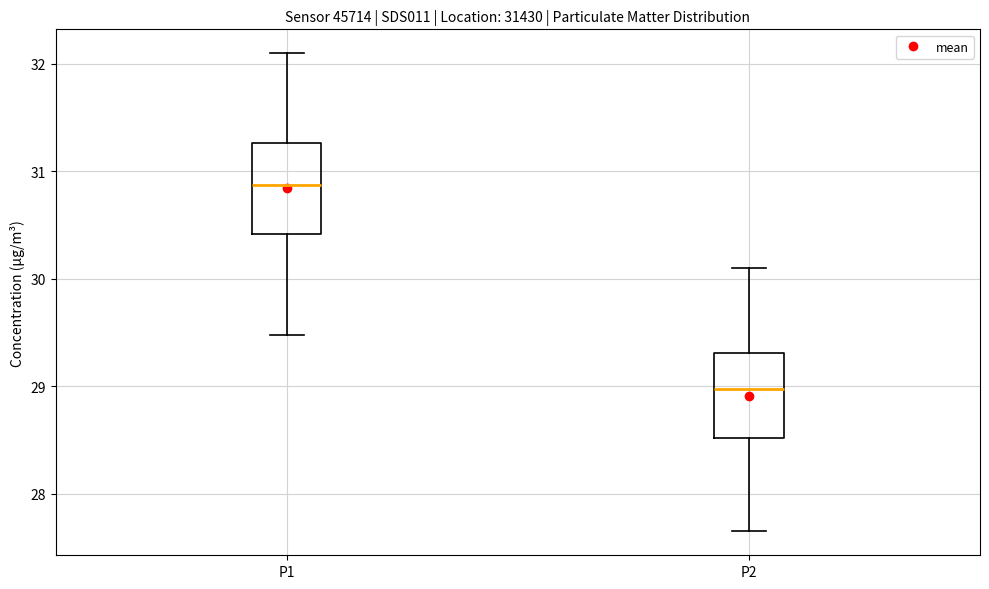

Which box's median line is the lowest?

P2